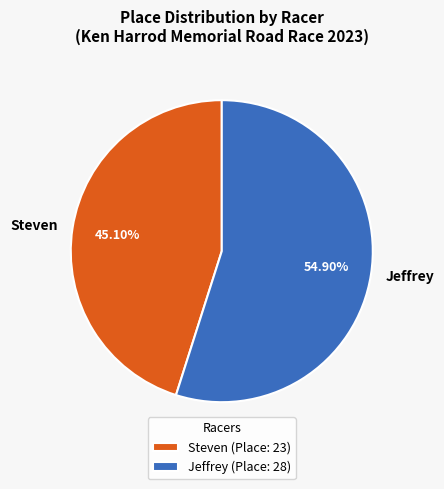

To the nearest percent, what is the difference between the Steven and Jeffrey slice percentages?

10%